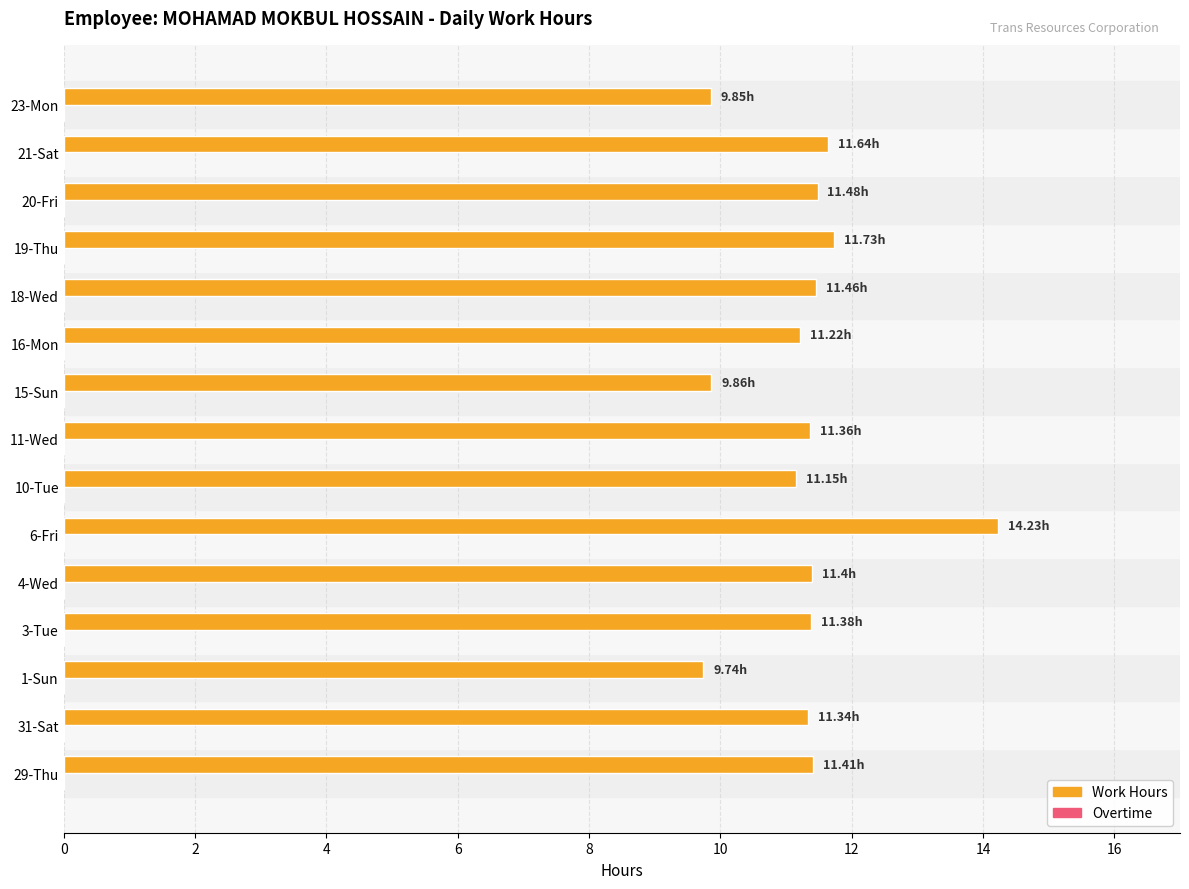

What is the change in value from 15-Sun to 16-Mon?

+1.4